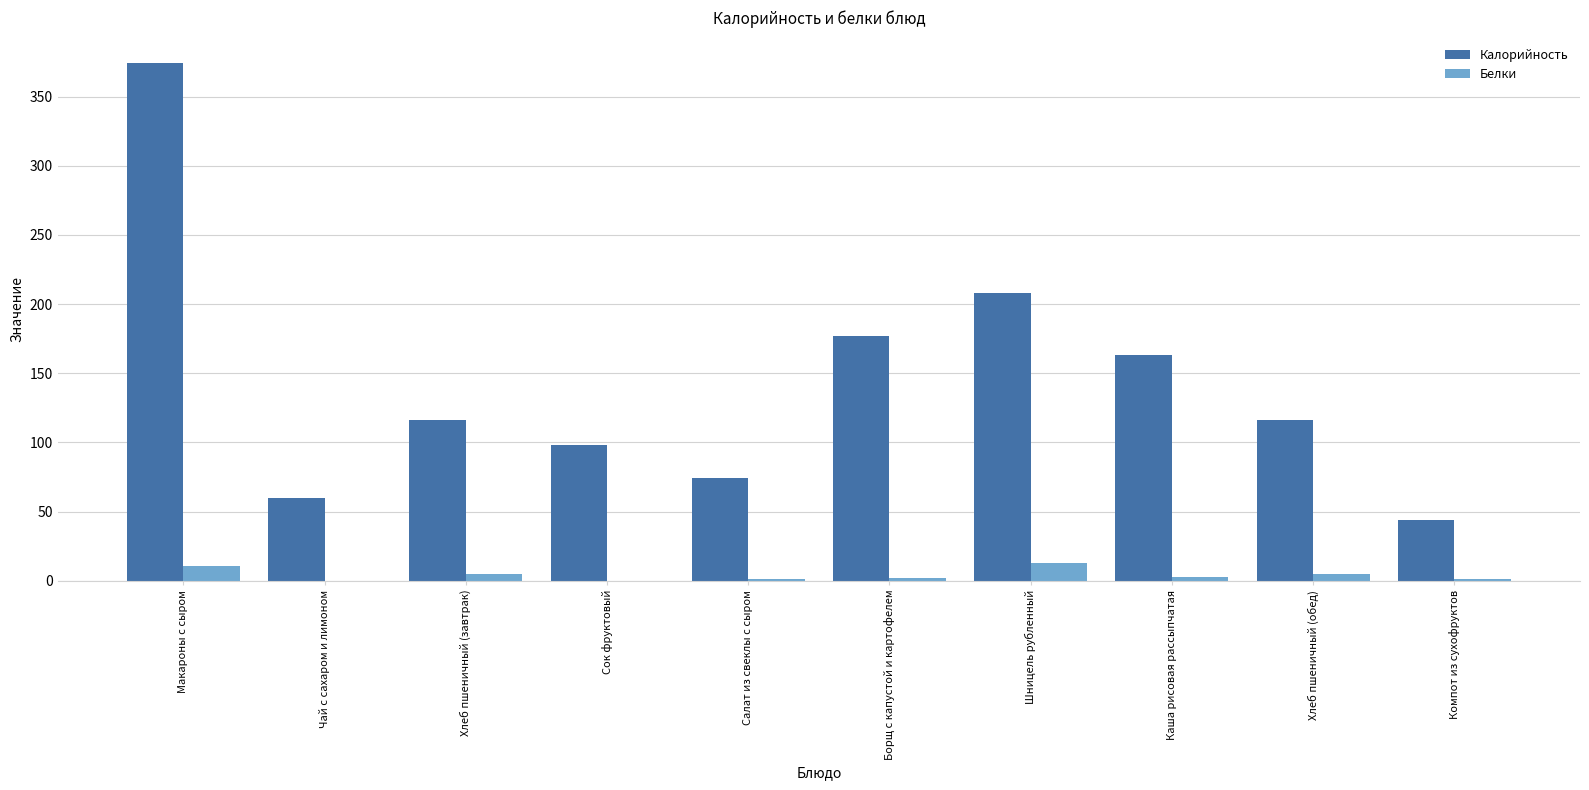

Is it true that Белки equals 5 at Хлеб пшеничный (завтрак)?

True